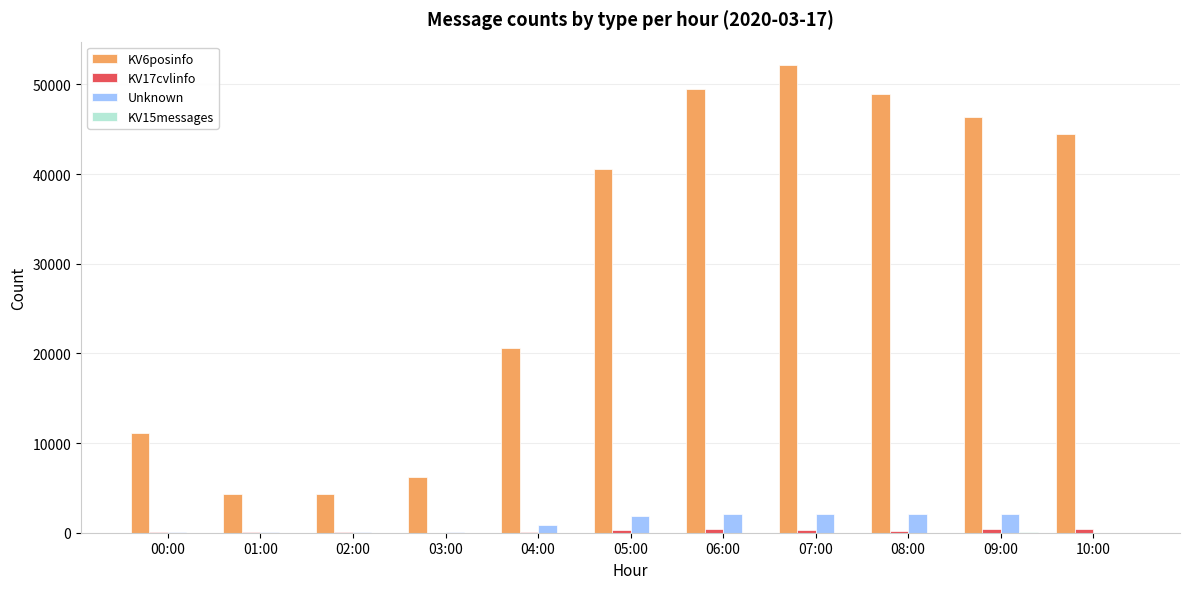

At which label does KV6posinfo reach its peak?

07:00